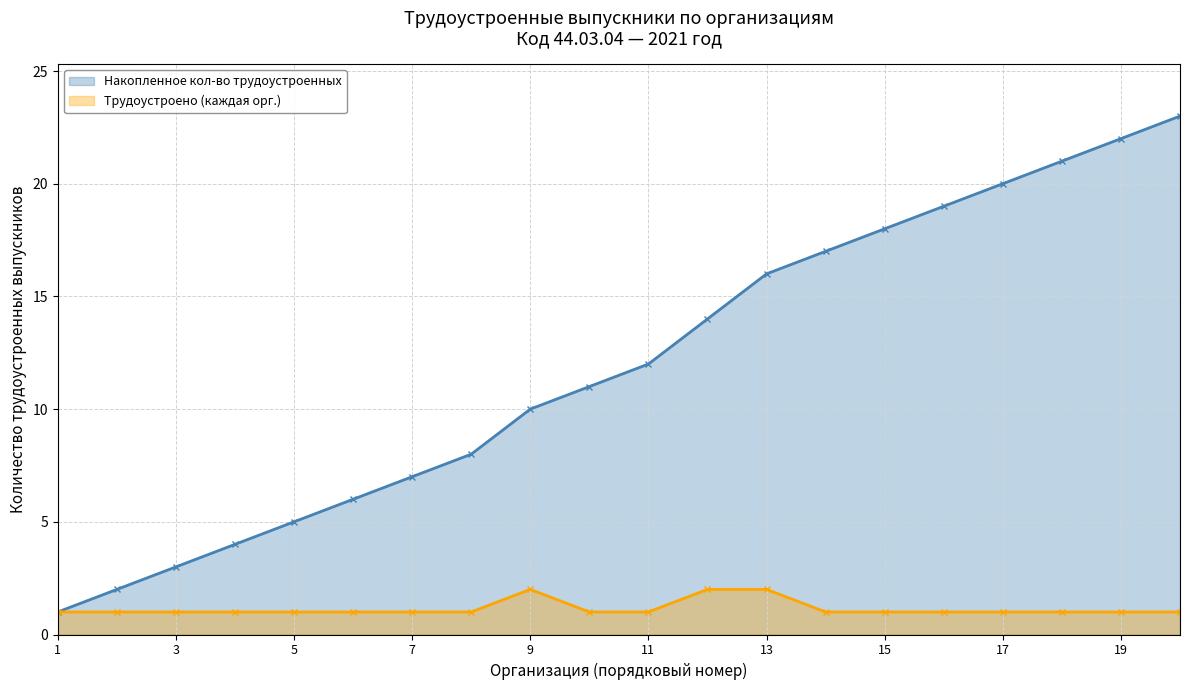

What is the difference between the Трудоустроено (каждая орг.) values at 13 and 17?

1